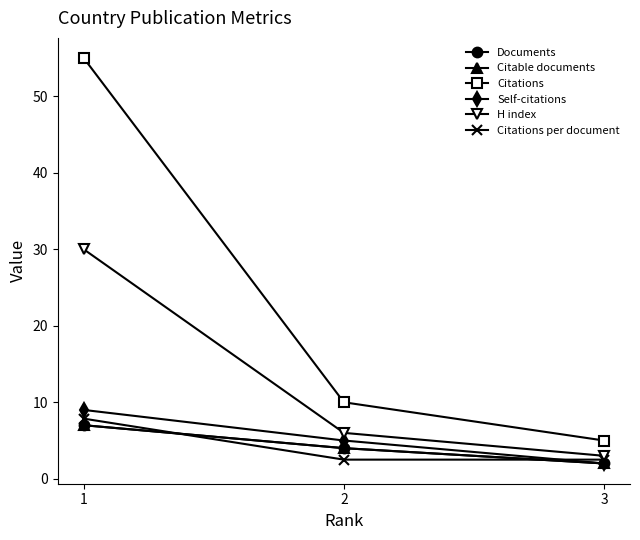

Which category has the lowest value in the Citations per document series?

2